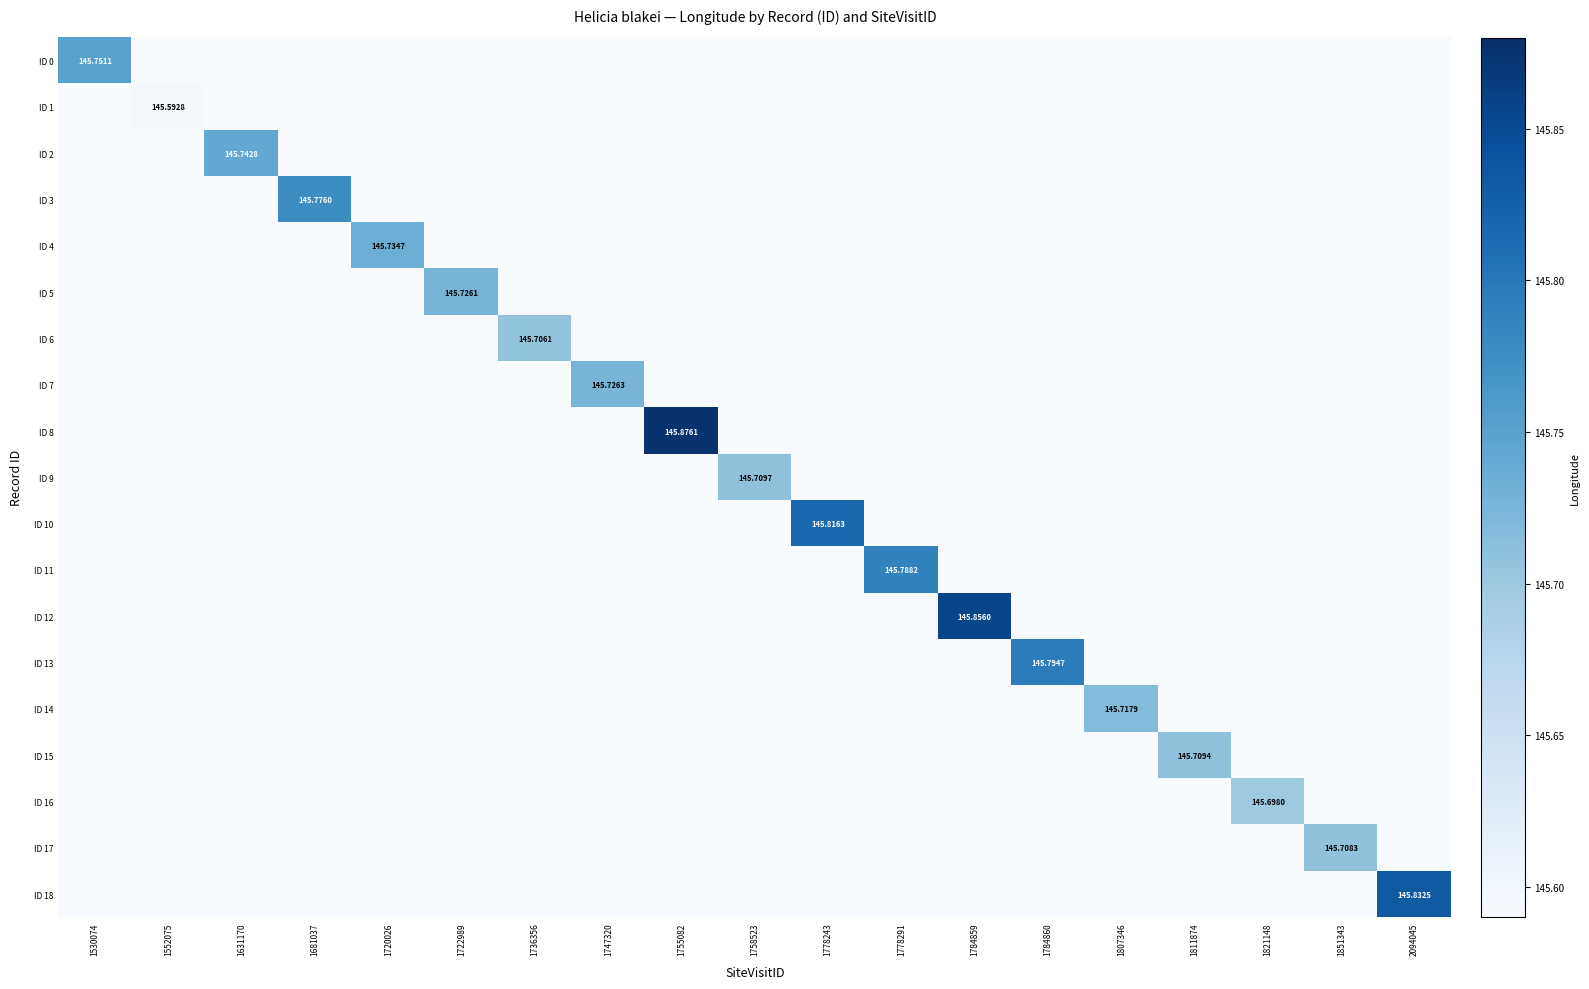

How many values in the ID 7 series exceed 0?

1